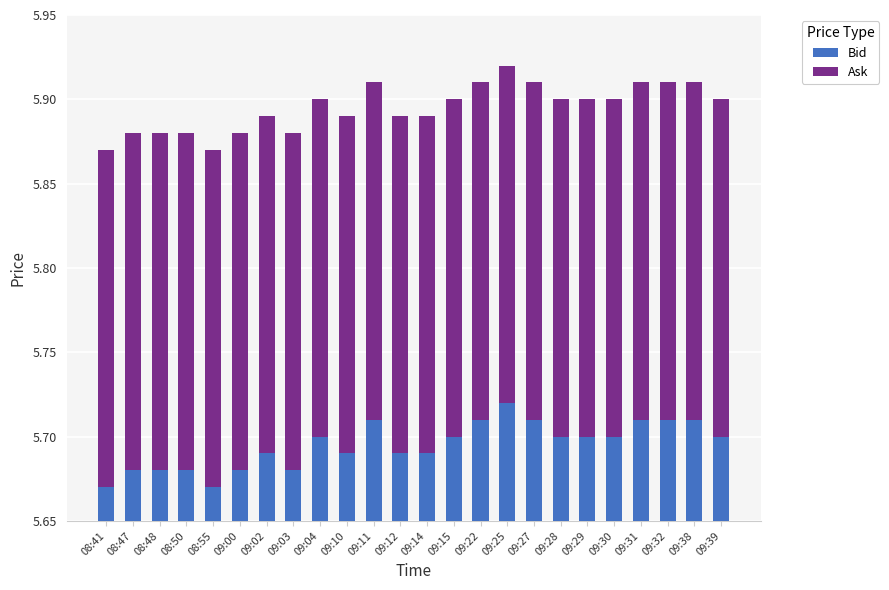

What are all the series names shown in the legend?

Bid, Ask